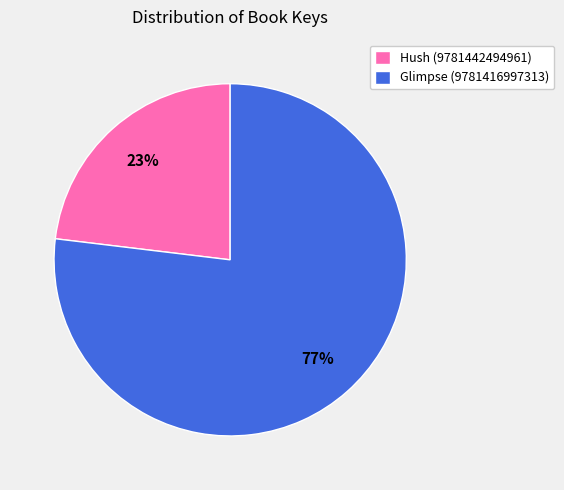

What is the smallest slice in the pie chart?

Hush (9781442494961)